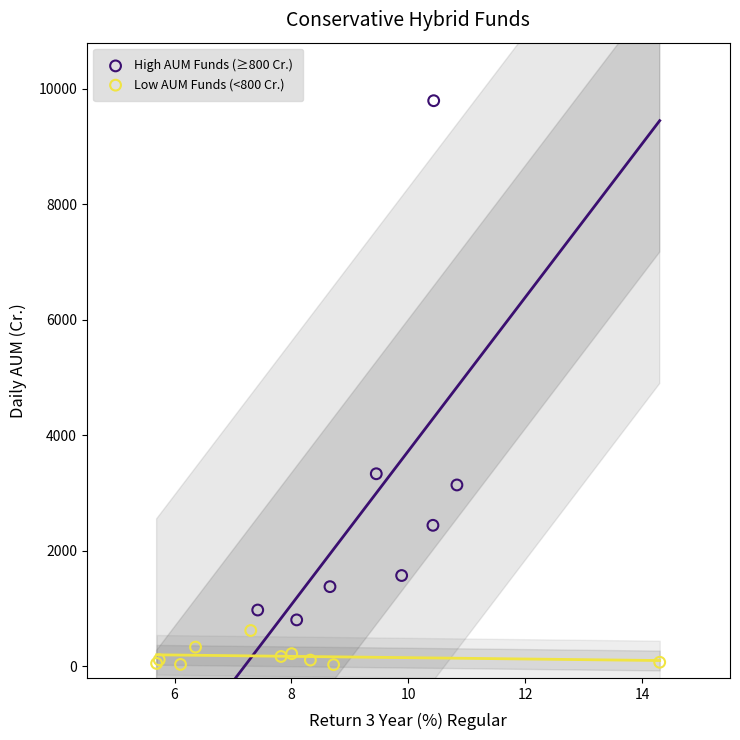

What are all the series names shown in the legend?

High AUM Funds (≥800 Cr.), Low AUM Funds (<800 Cr.)